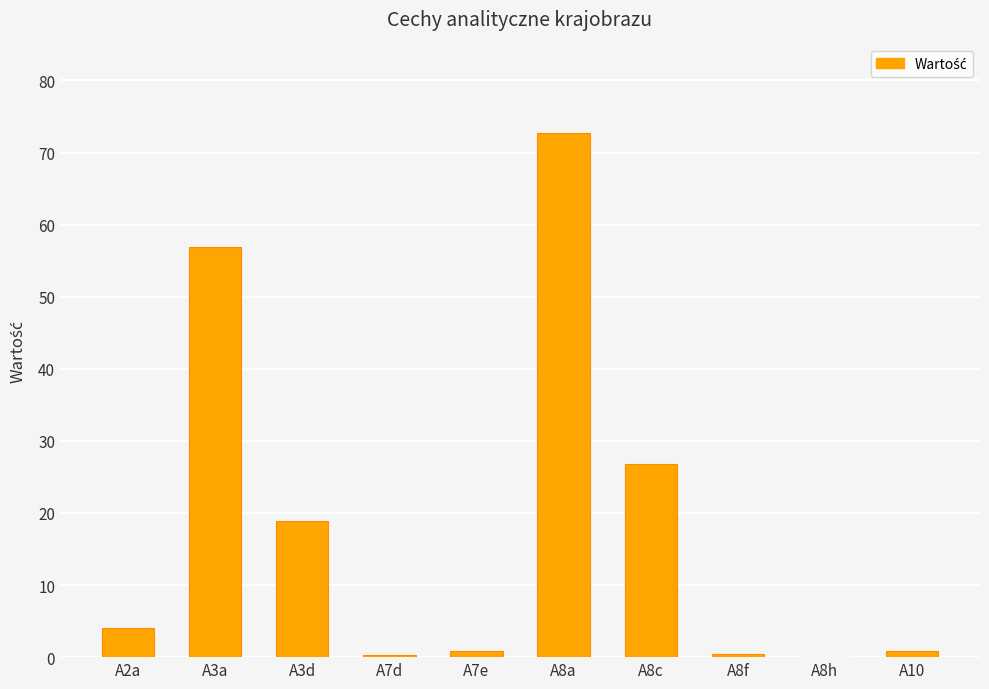

Where is the data nearest to the value 36?

A8c